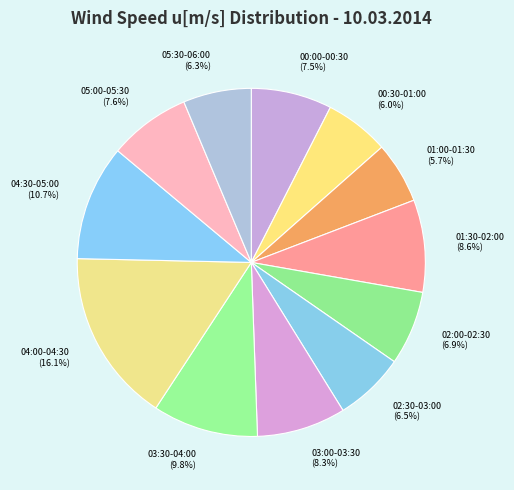

Which has a higher value, 05:00-05:30 or 02:00-02:30?

05:00-05:30